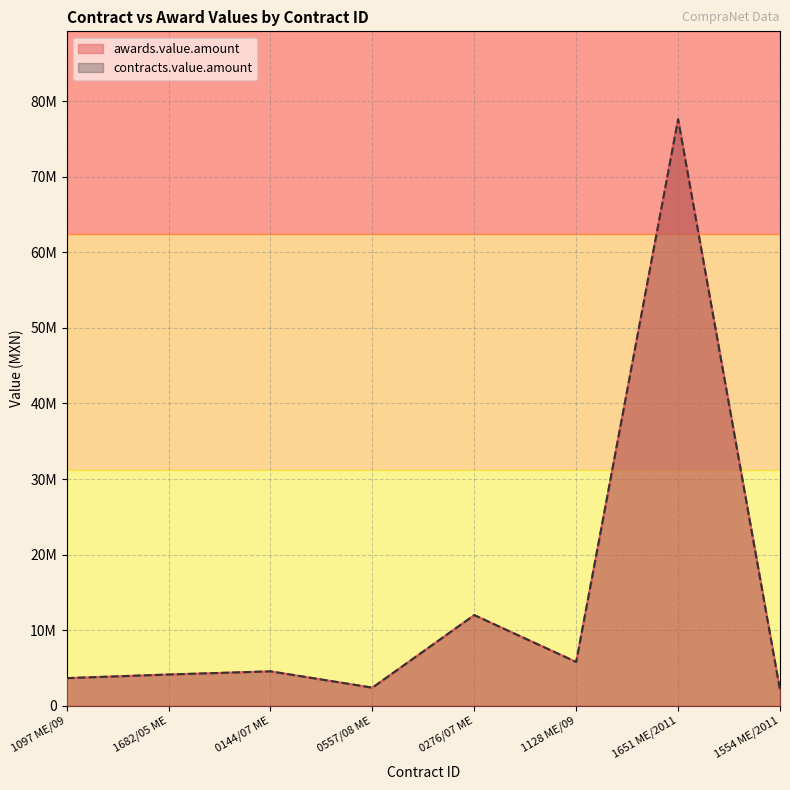

Reading right to left, transcribe all the data shown in this chart.

awards.value.amount: 2090000	77590000	5798250	11999000	2400000	4560000	4140000	3661280
contracts.value.amount: 2090000	77590000	5798250	11999000	2400000	4560000	4140000	3661280